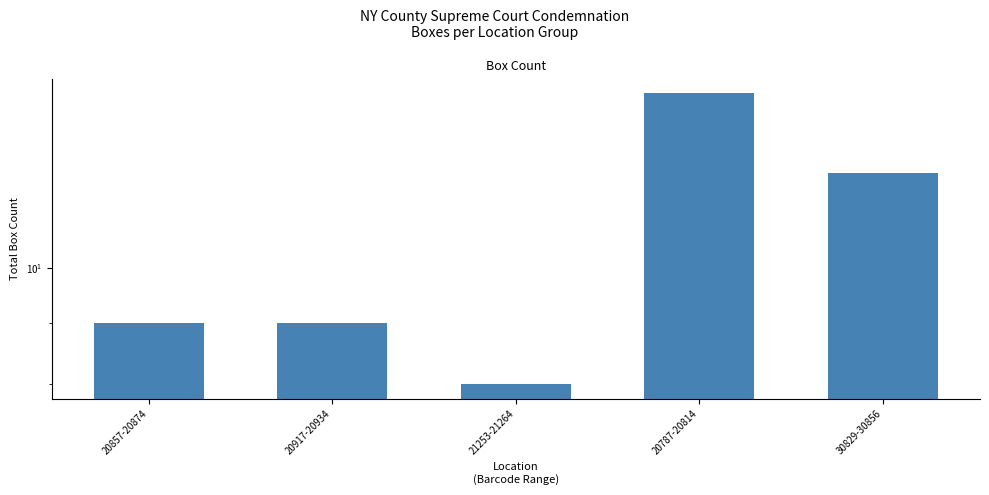

Reading right to left, list all the values displayed in this chart.

12	14	8	9	9